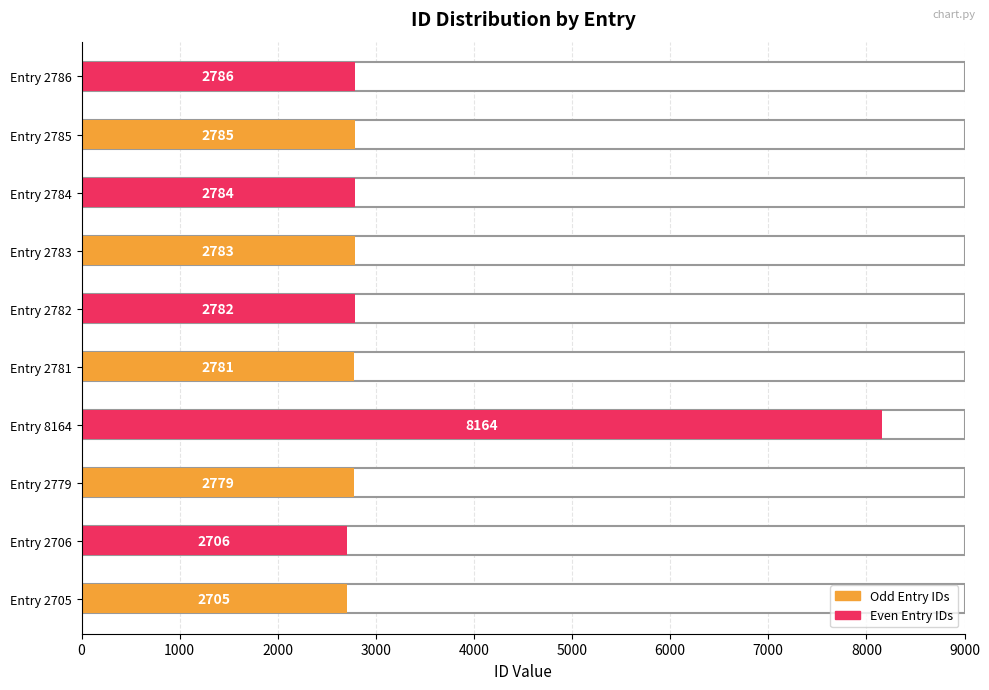

The value at 2706 is 2706. True or false?

True